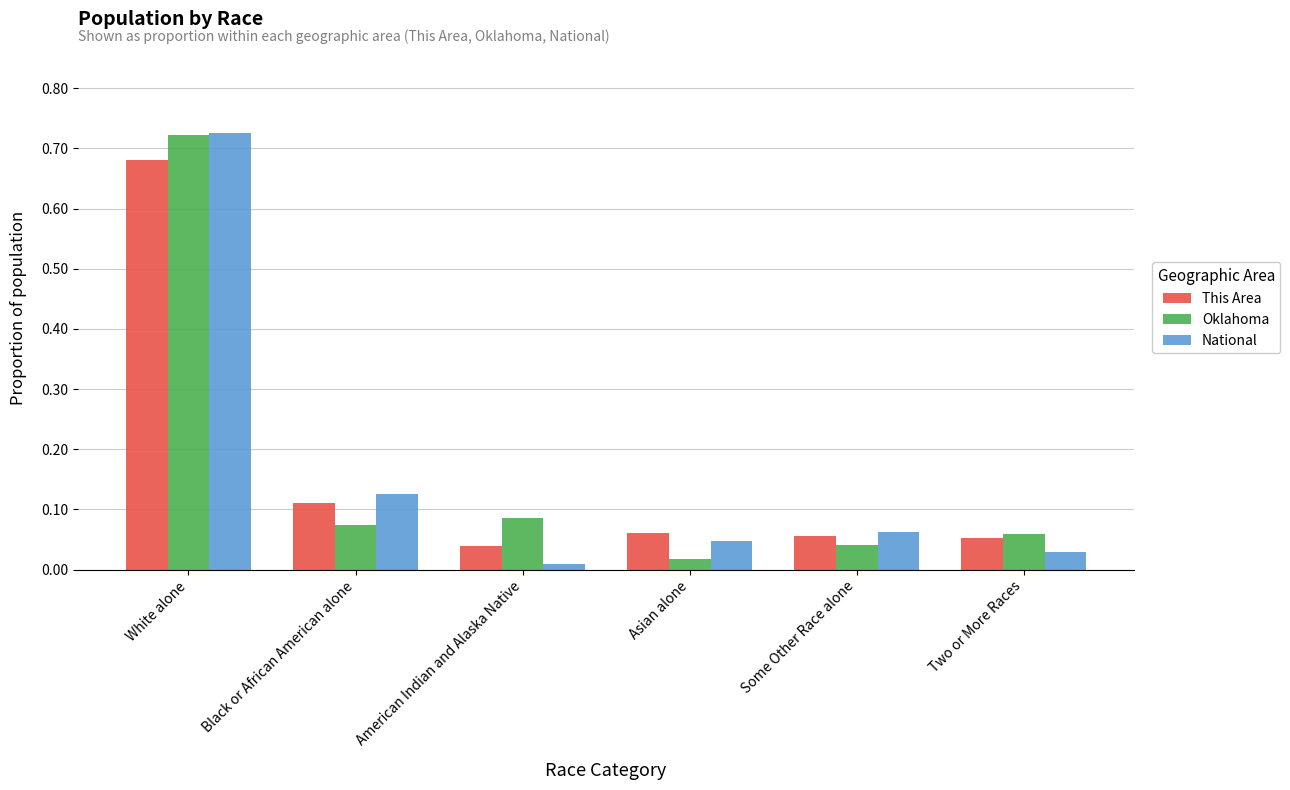

Is it true that This Area equals 0.2 at Black or African American alone?

False